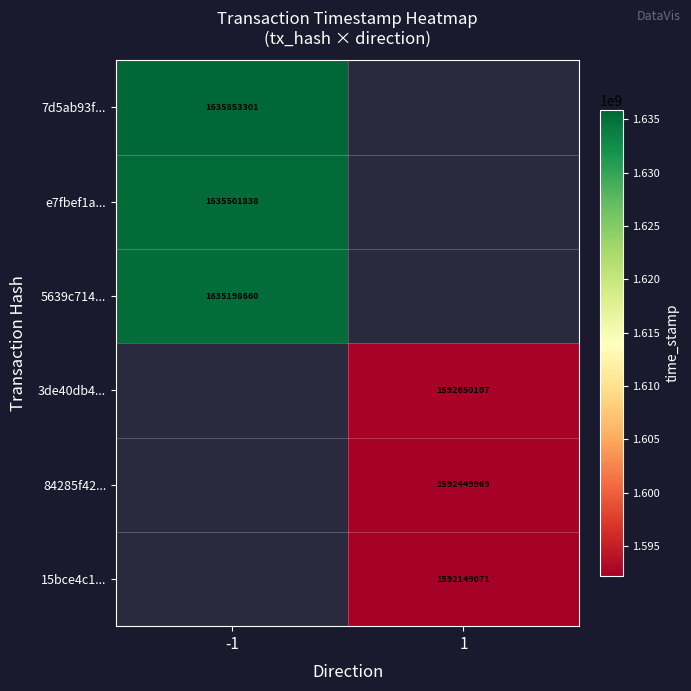

What is the difference between the highest and lowest values at -1?

654641.0